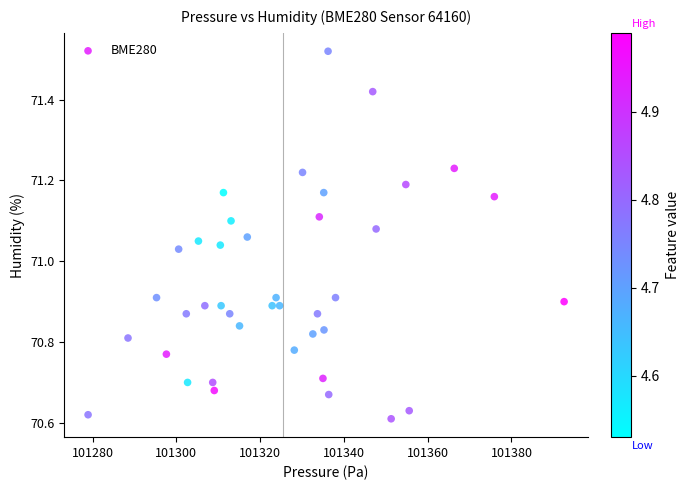

What is the range of Y values (max minus min)?

0.9